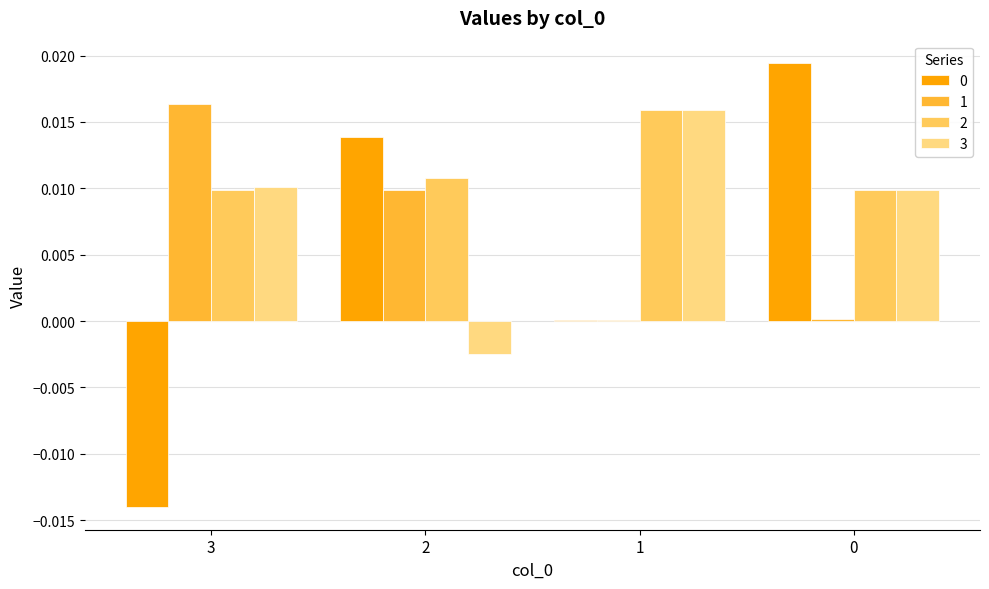

Does the chart contain stacked bars?

No